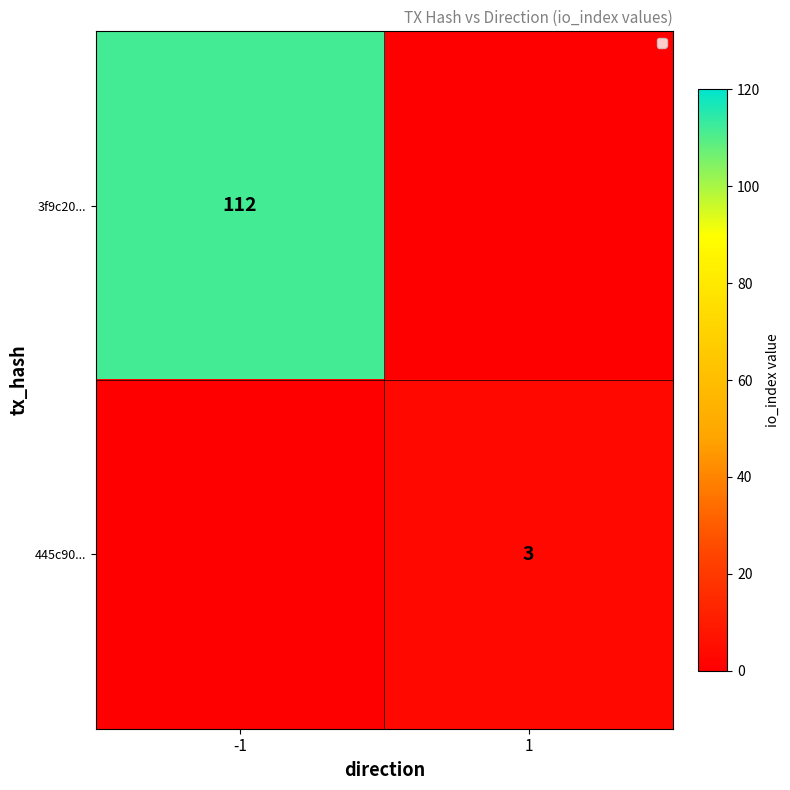

Which has a higher value, -1 or 1?

-1